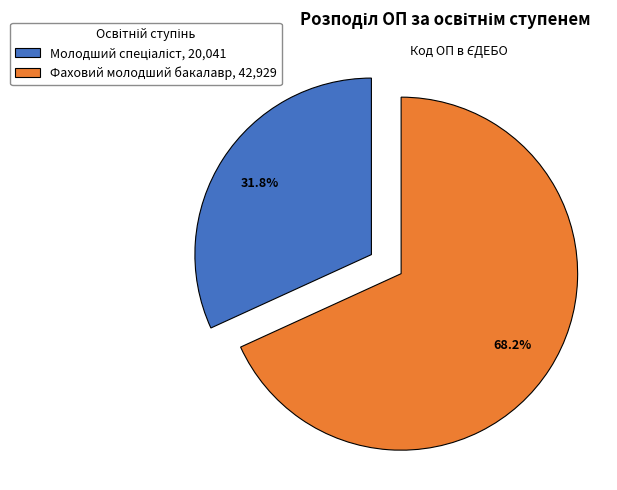

How many slices are in this pie chart?

2